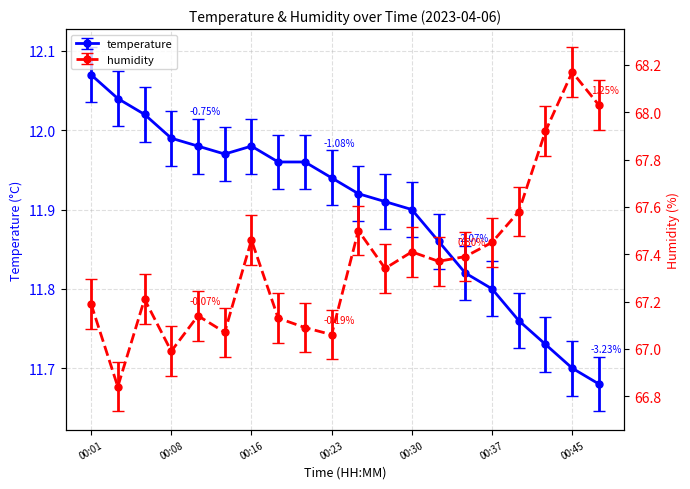

Which series changed the most between 00:20 and 00:47?

humidity